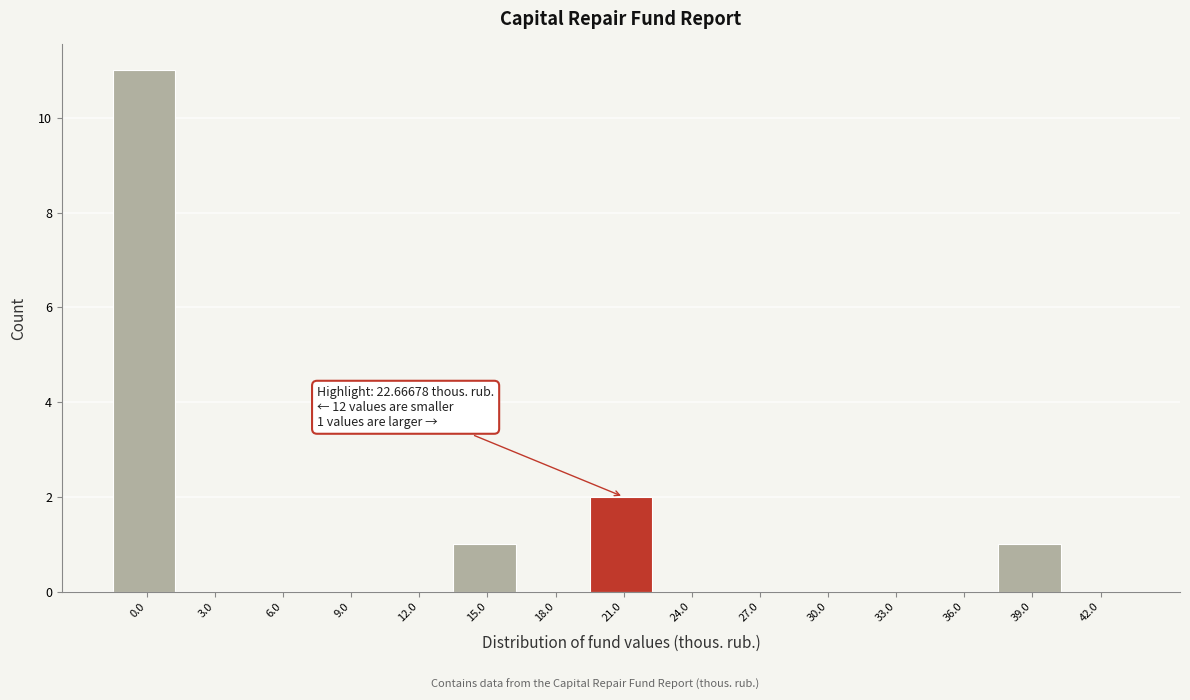

Reading right to left, transcribe all the data shown in this chart.

42.0=0	39.0=1	36.0=0	33.0=0	30.0=0	27.0=0	24.0=0	21.0=2	18.0=0	15.0=1	12.0=0	9.0=0	6.0=0	3.0=0	0.0=11